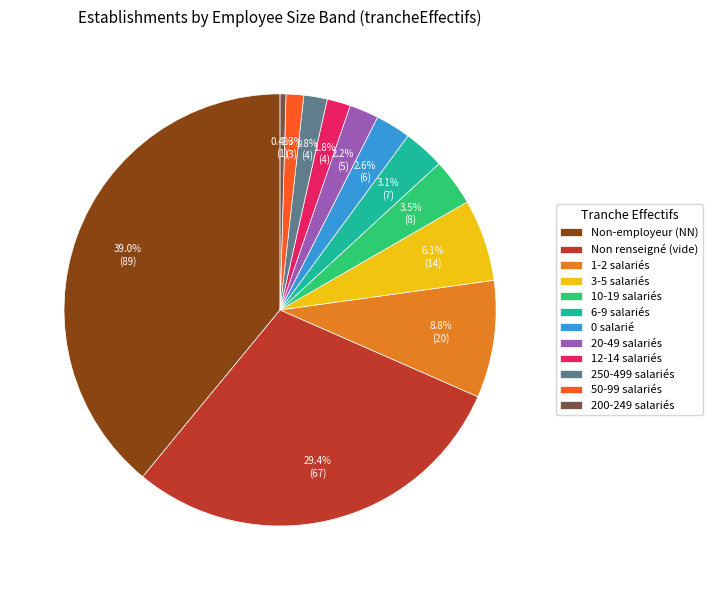

Between 200-249 salariés and 12-14 salariés, which is larger?

12-14 salariés